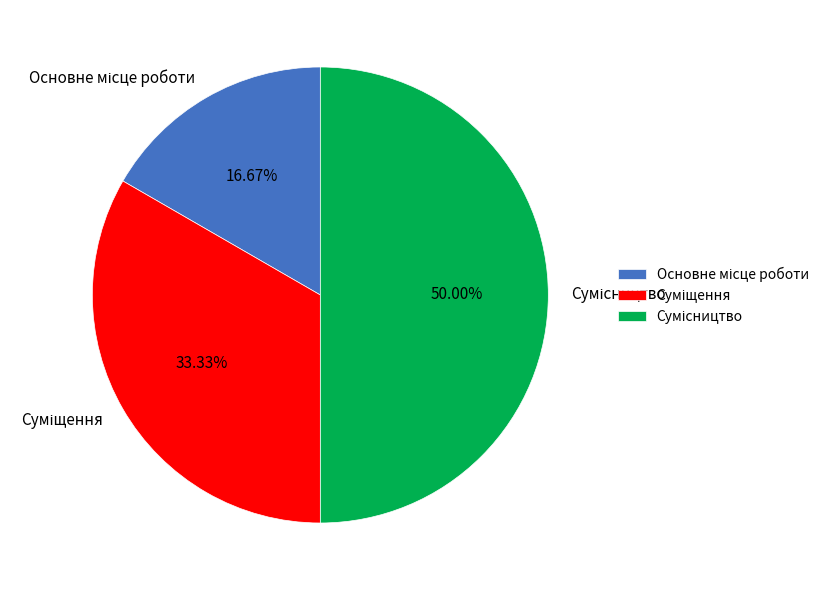

Do Сумісництво and Суміщення together represent more than half of the pie?

Yes